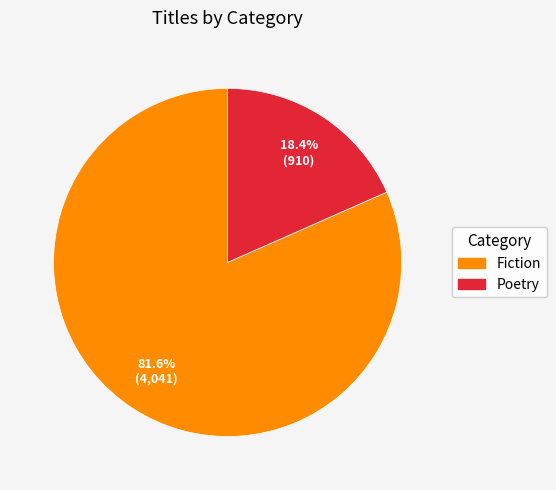

Which slice is the smallest?

Poetry